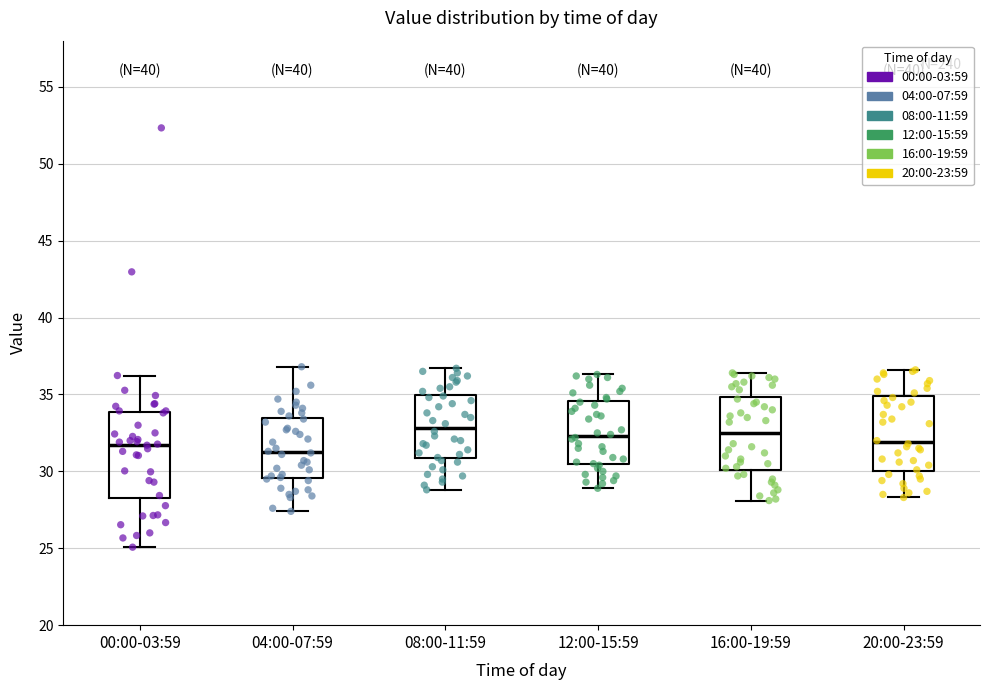

Where is the lower edge of the box for 16:00-19:59 on the y-axis? The values are not printed on the chart, so give them approximately, as read against the axis.

30.0